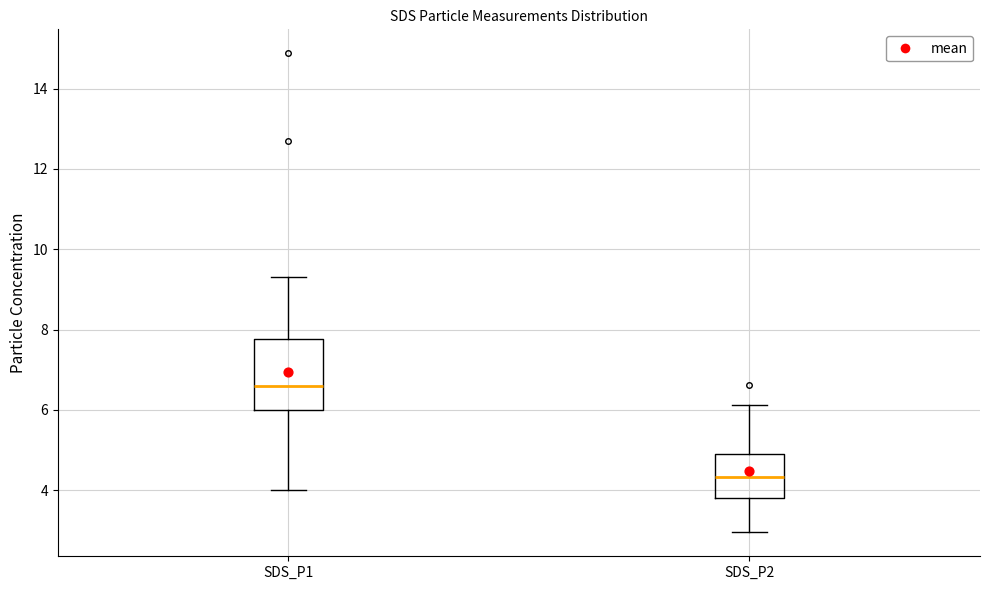

Reading left to right, transcribe this box plot: for each box, give where its median line is, the range the box spans, and where its two whiskers end, as read against the y-axis. The values are not printed on the chart, so give them approximately, as read against the axis.

SDS_P1: median 6.6, box 6.0 to 7.8, whiskers 4.0 to 9.4
SDS_P2: median 4.4, box 3.8 to 5.0, whiskers 3.0 to 6.2